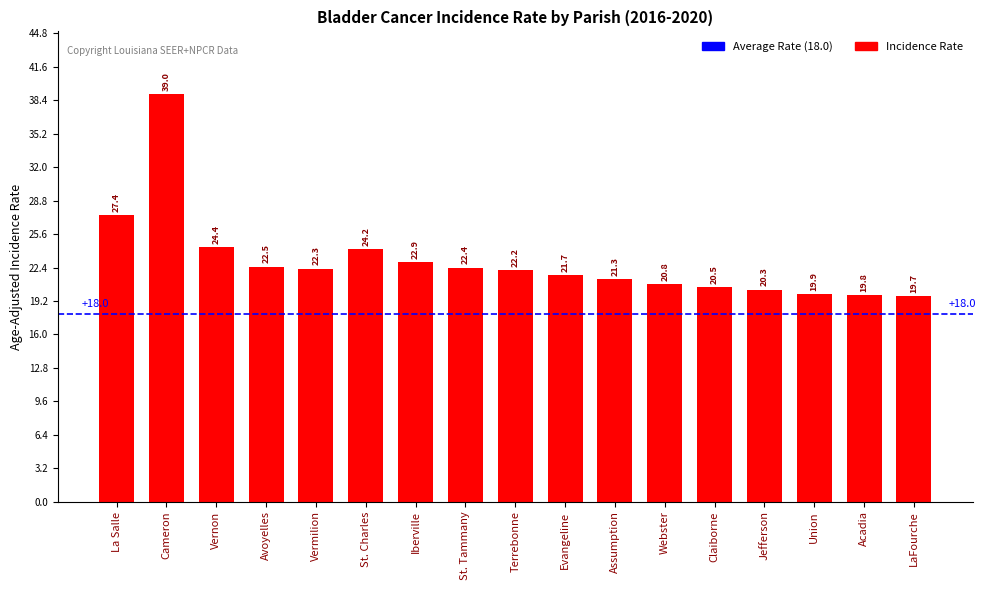

Rank the categories by value from highest to lowest.

Cameron, La Salle, Vernon, St. Charles, Iberville, Avoyelles, St. Tammany, Vermilion, Terrebonne, Evangeline, Assumption, Webster, Claiborne, Jefferson, Union, Acadia, LaFourche